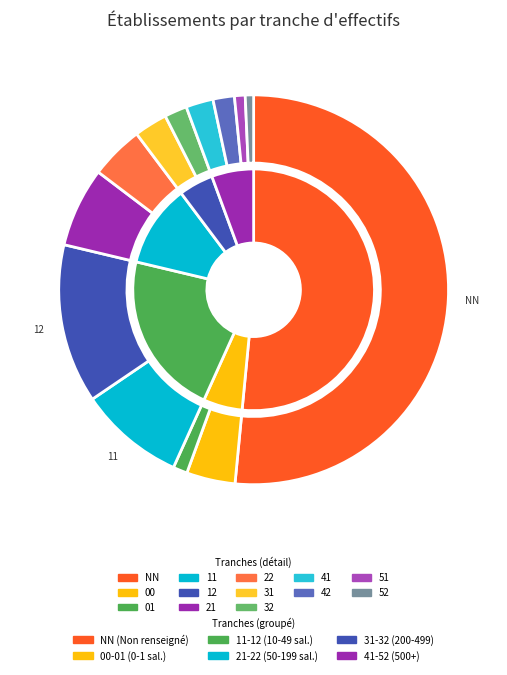

Is there any slice that represents more than half of the pie?

Yes